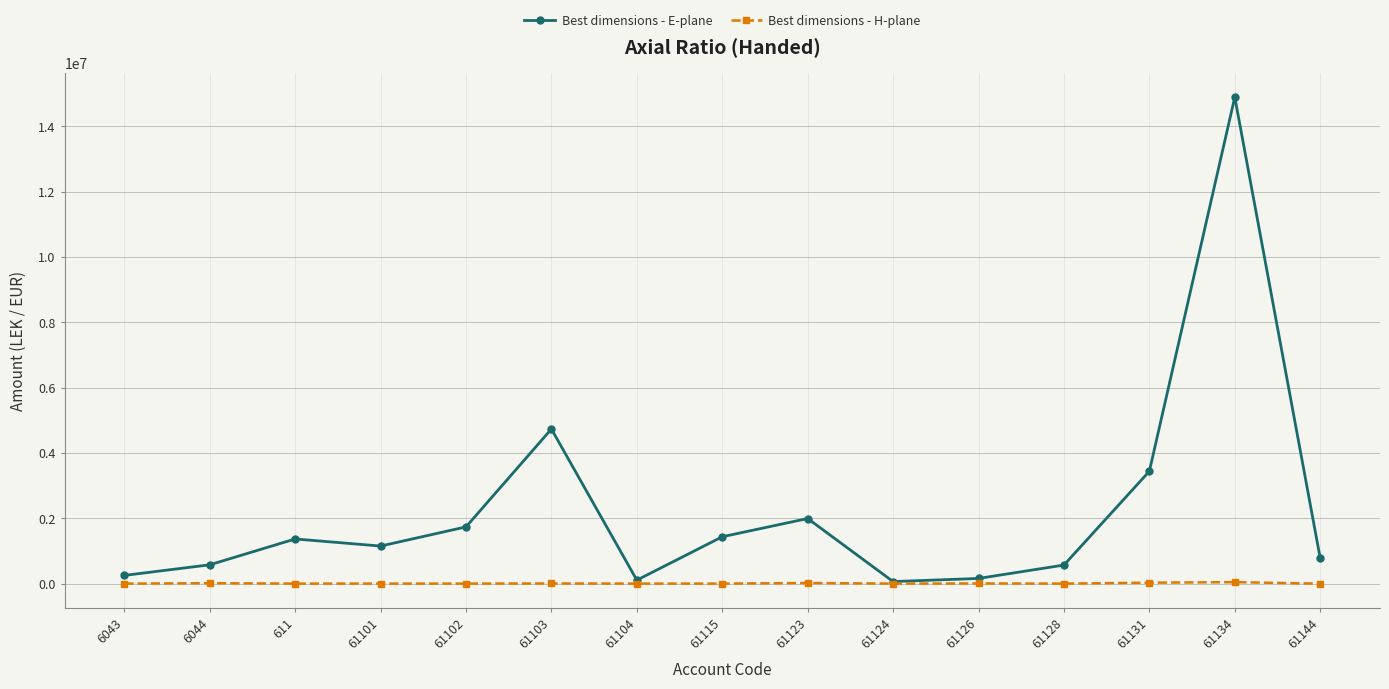

What is the average value of the Best dimensions - E-plane series?

2215413.6